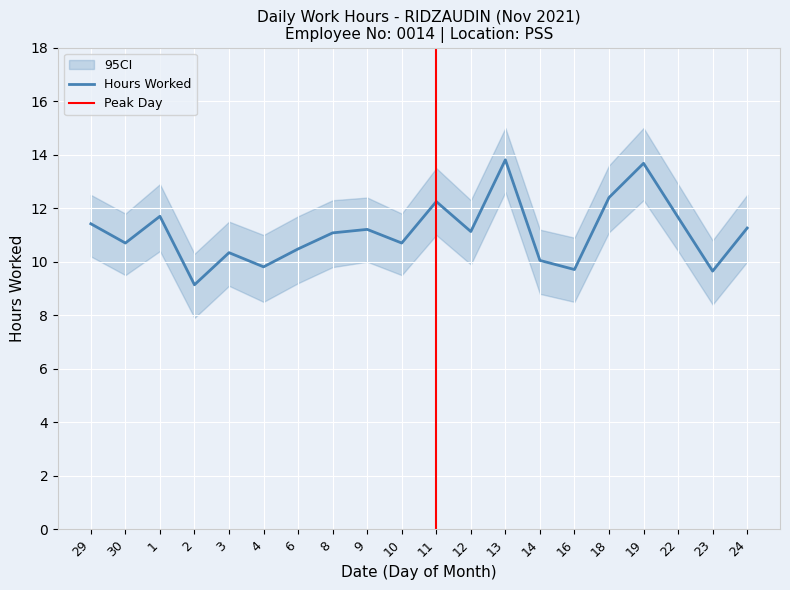

What is the difference between the maximum and minimum values?

4.7